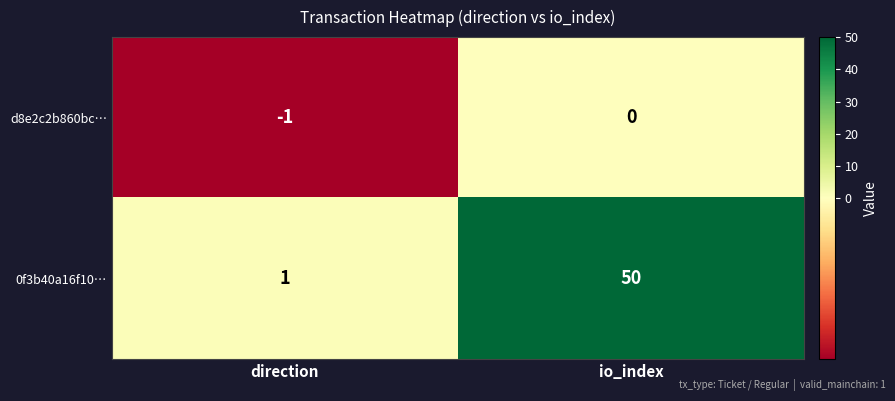

What is the sum of the 0f3b40a16f10… values at io_index and direction?

51